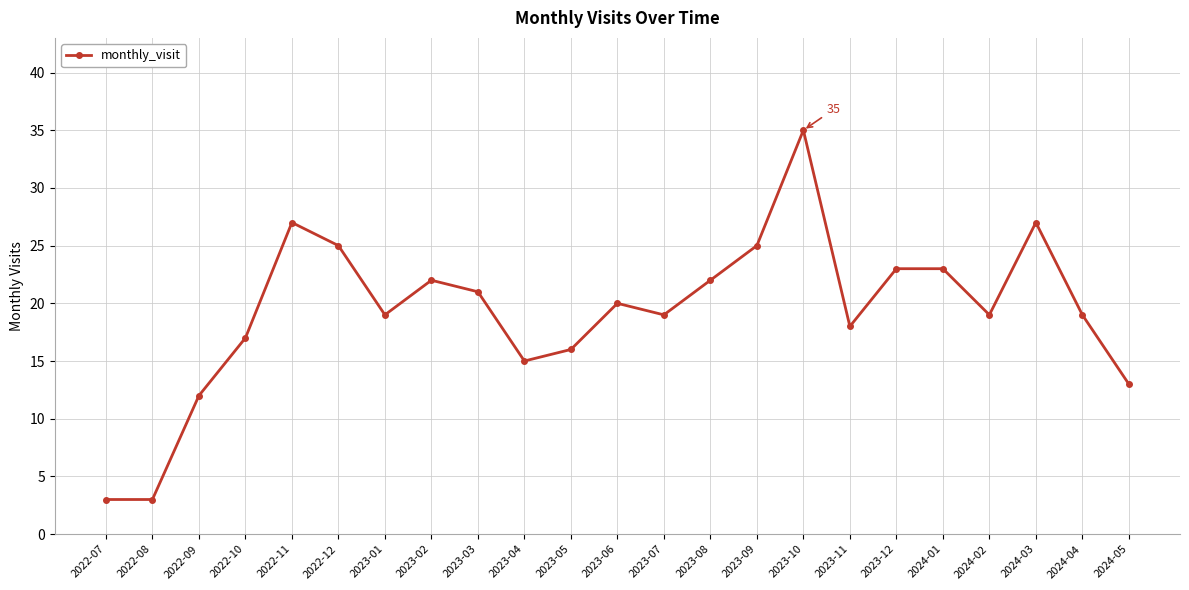

What is the difference between the values at 2023-08 and 2024-04?

3